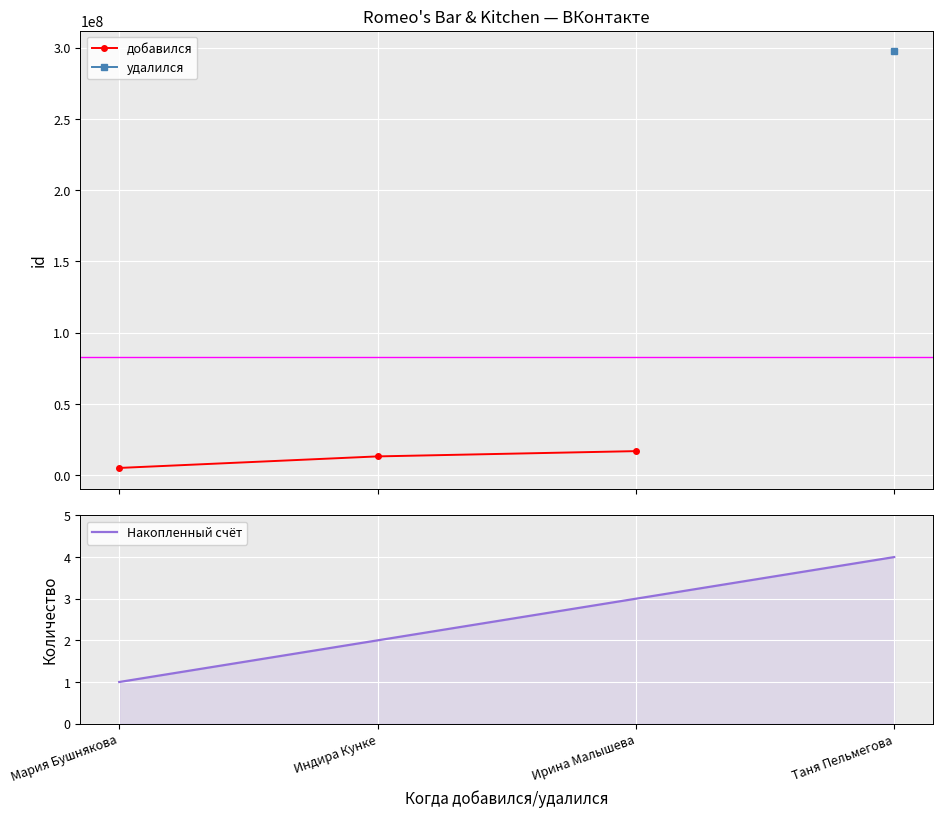

True or false: the data shows 6983241 at Ирина Малышева.

False